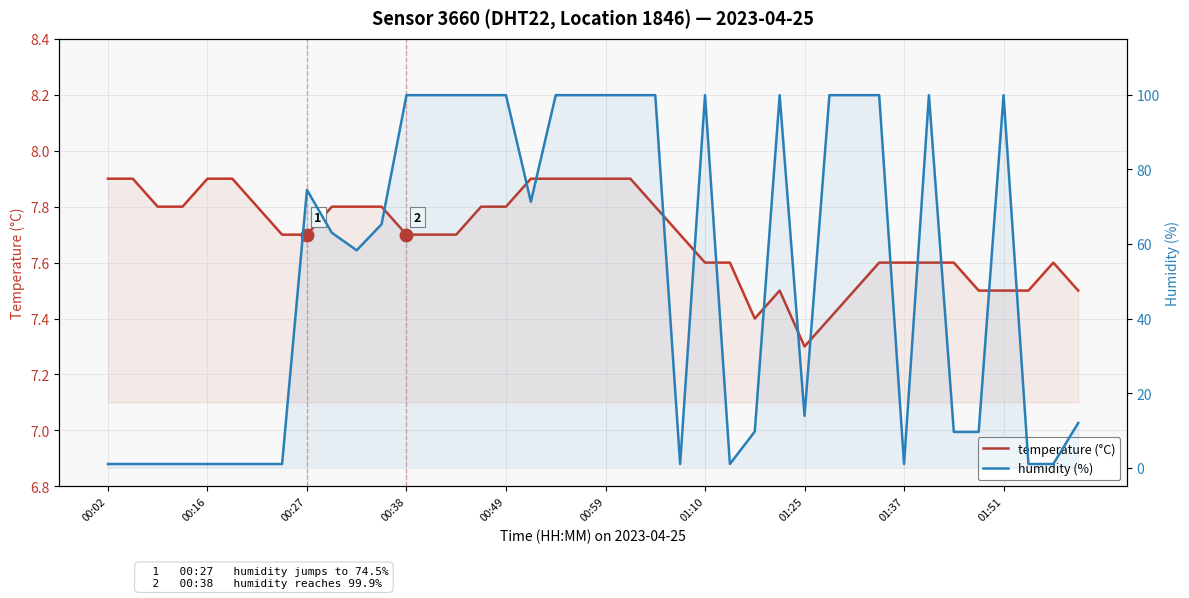

Read the temperature (°C) value at 35.

7.5